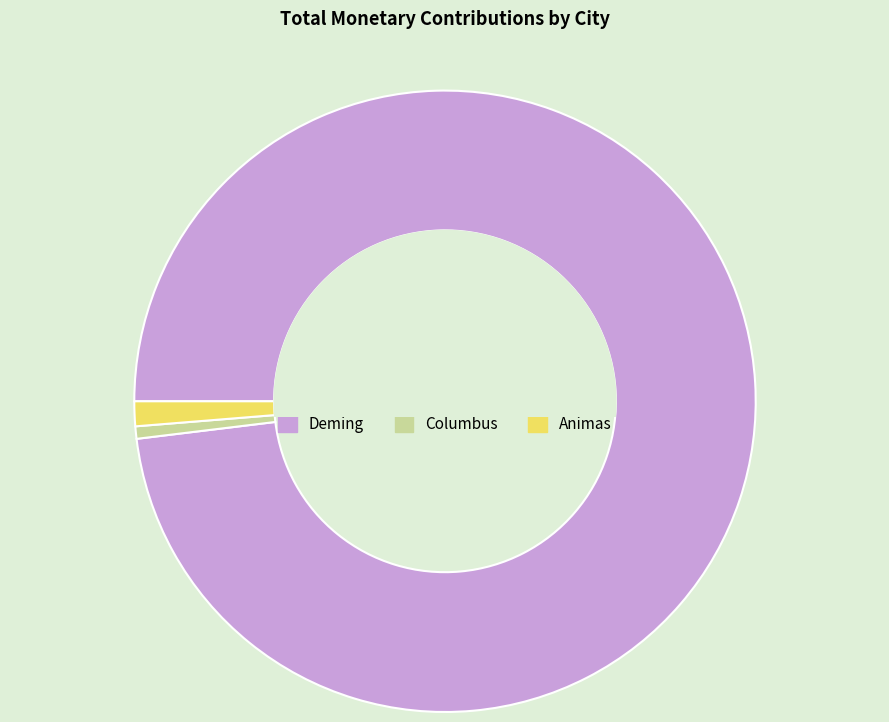

Rank the categories by value from lowest to highest.

Columbus, Animas, Deming